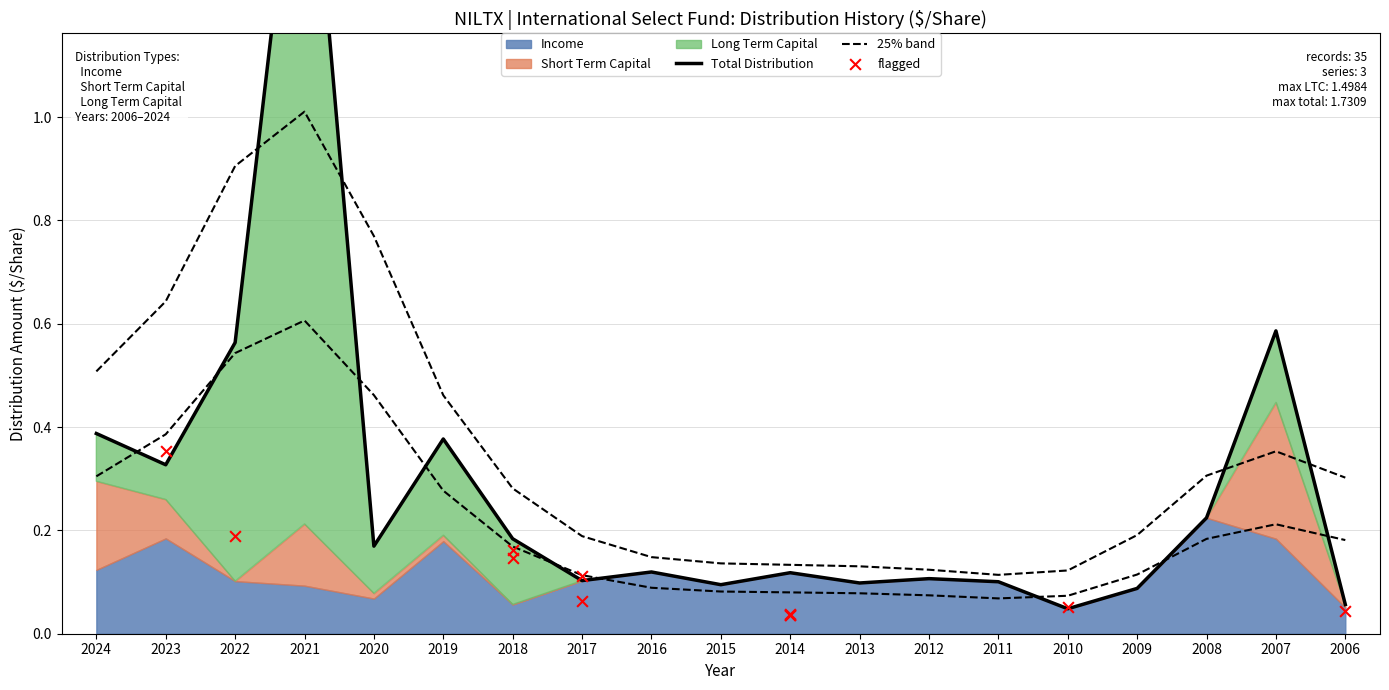

At which category is the sum across all series the highest?

2021